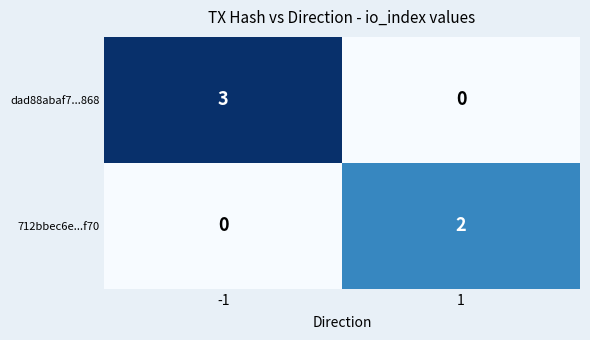

Rank the series by their maximum value, from highest to lowest.

dad88abaf7...868, 712bbec6e...f70